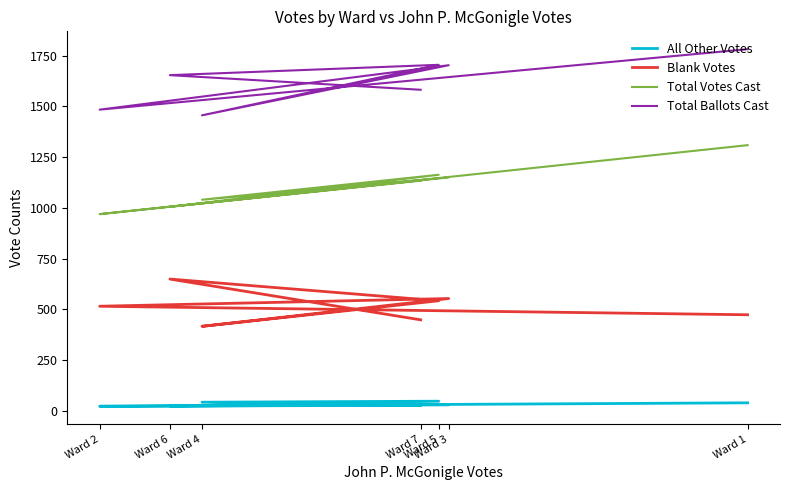

What is the average value of the Blank Votes series?

514